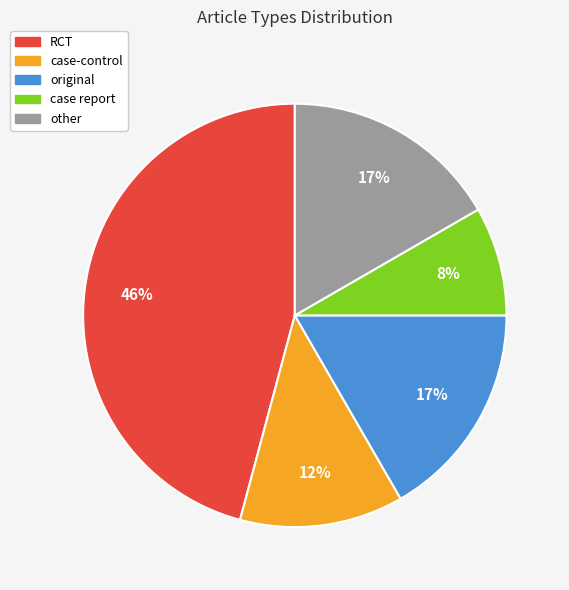

How many slices are in this pie chart?

5